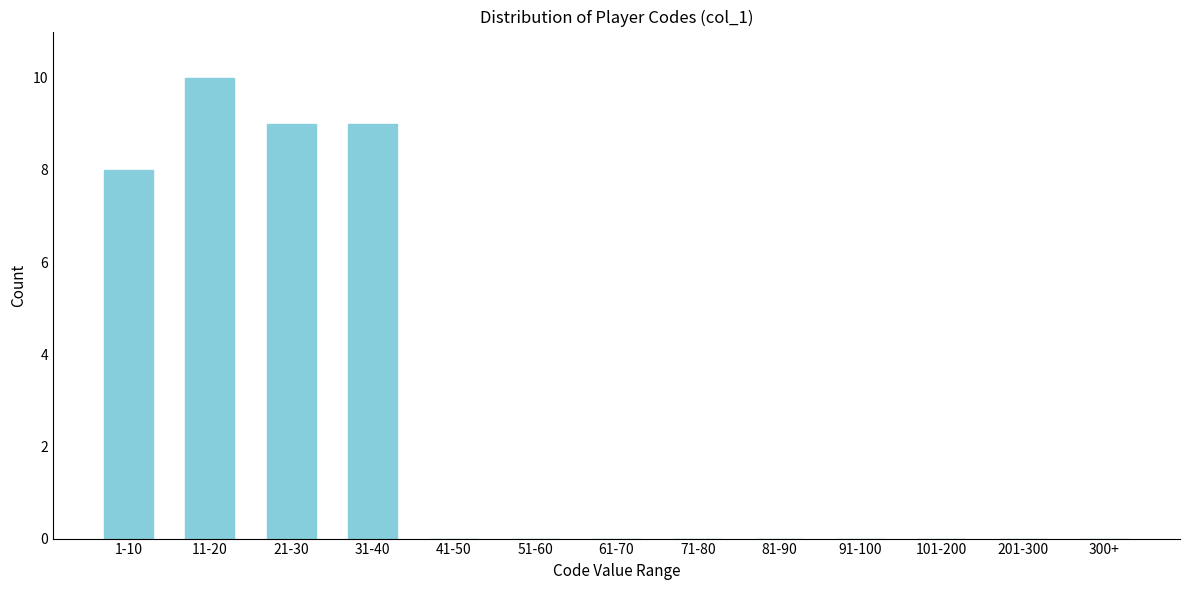

Reading right to left, list all the values displayed in this chart.

300+=0	201-300=0	101-200=0	91-100=0	81-90=0	71-80=0	61-70=0	51-60=0	41-50=0	31-40=9	21-30=9	11-20=10	1-10=8